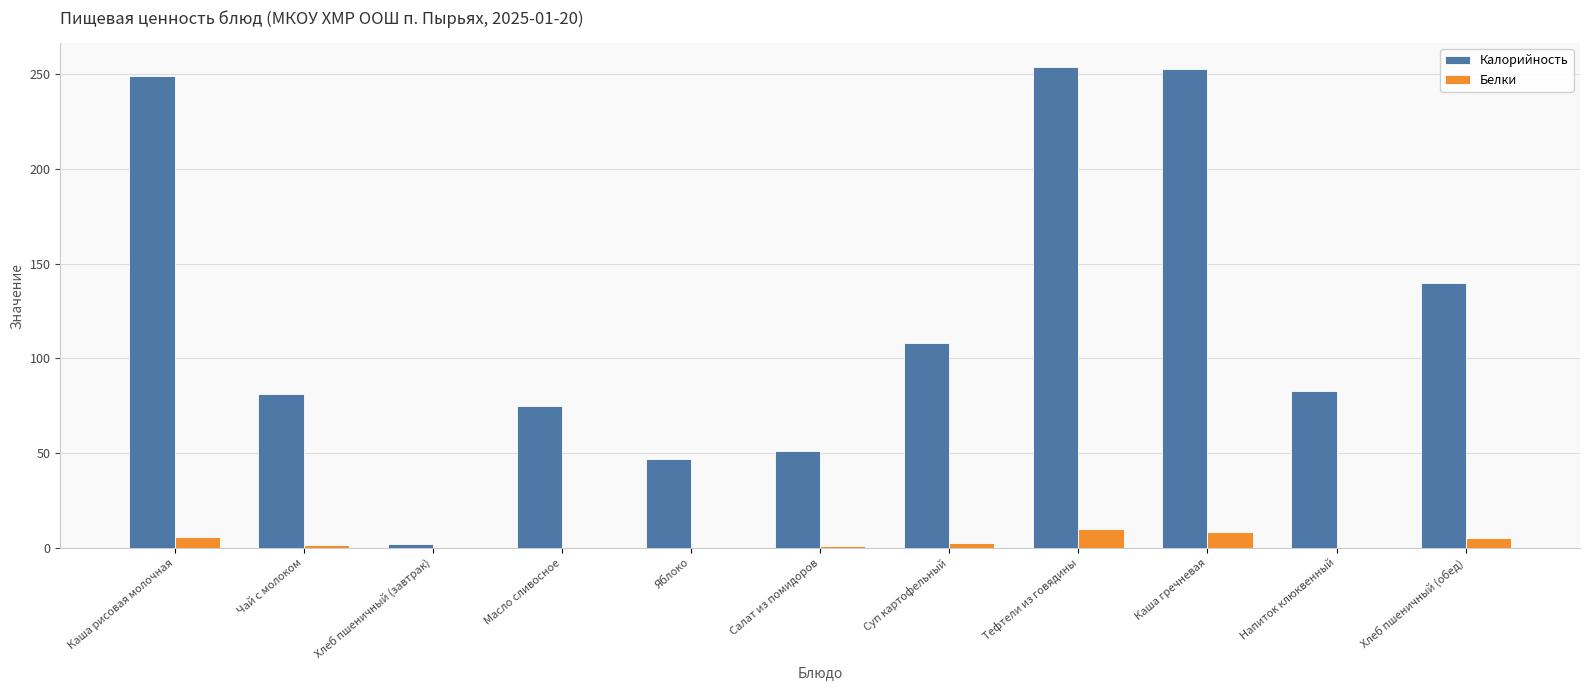

How many distinct data groups are displayed?

2